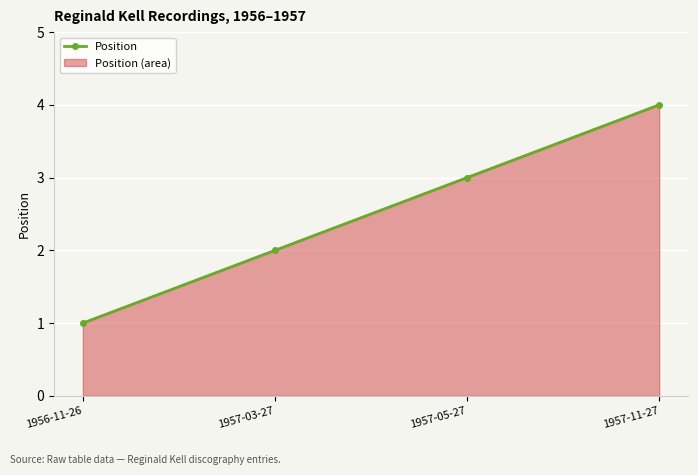

Reading left to right, what are all the values shown in this chart?

1	2	3	4